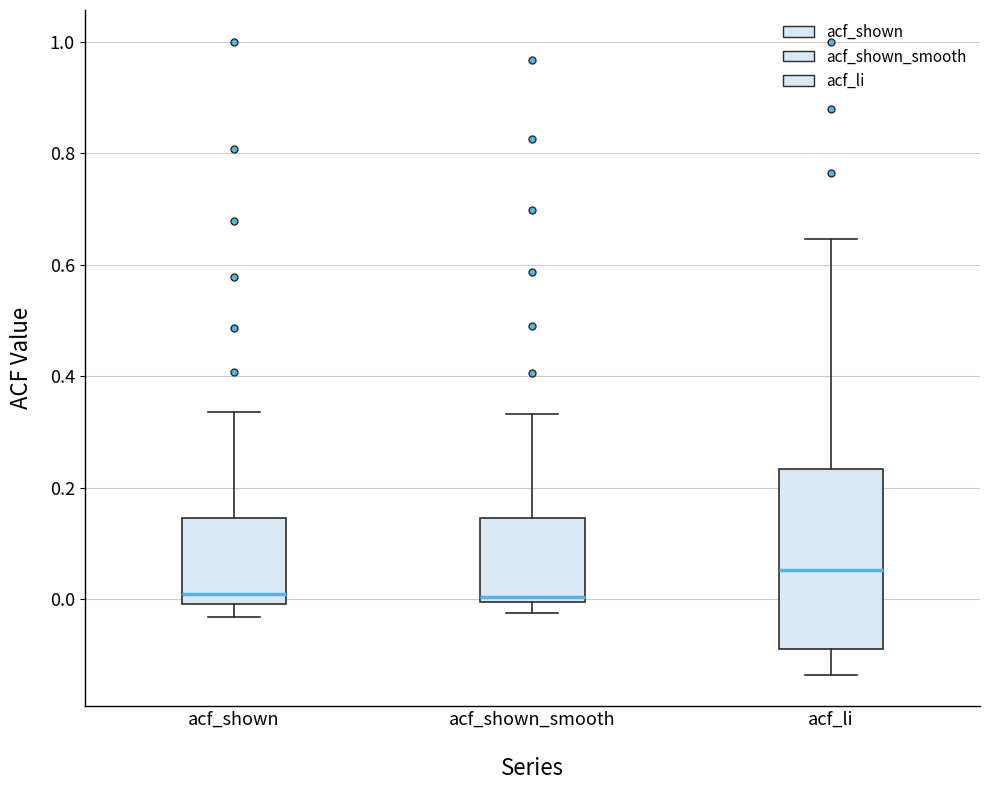

Which box has the highest median line?

acf_li